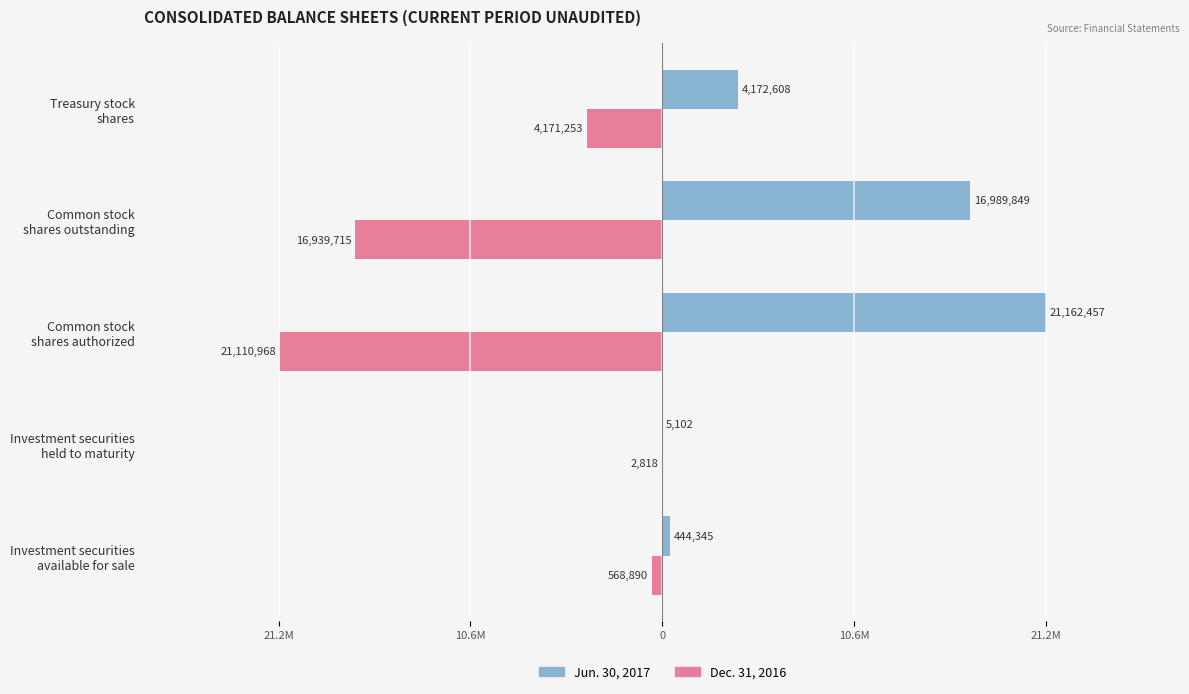

What are all the series names shown in the legend?

Jun. 30, 2017, Dec. 31, 2016